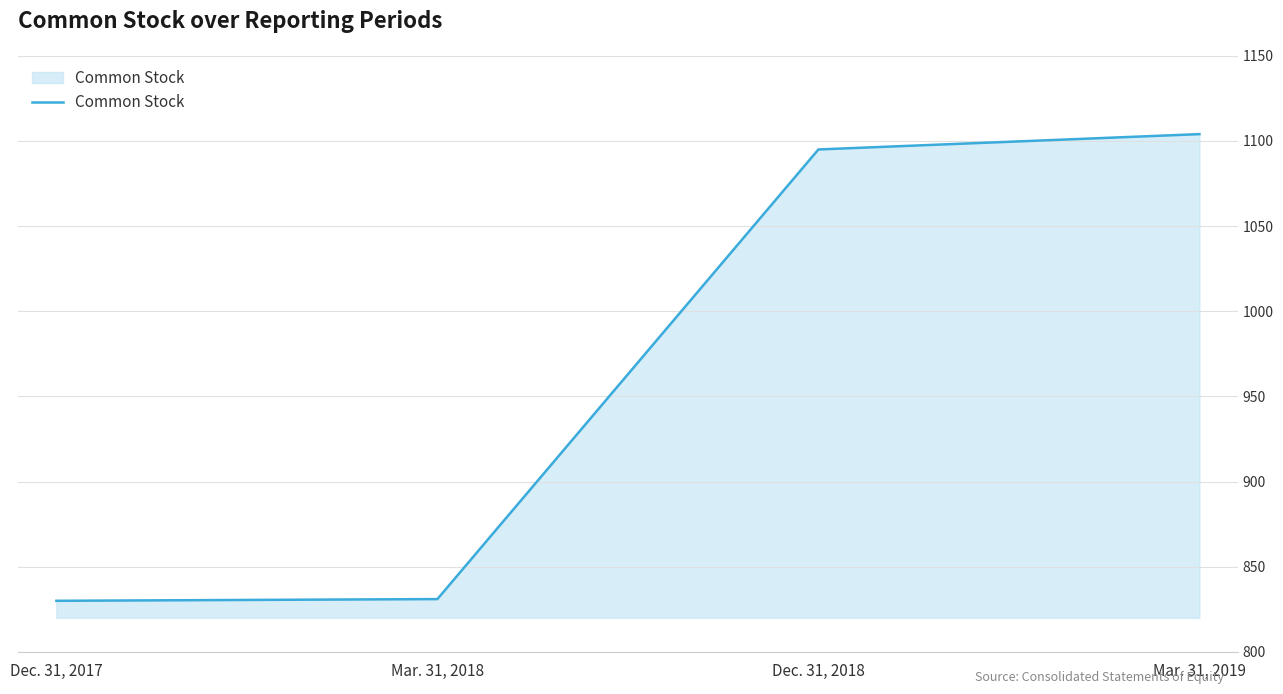

Which category has the highest value across all series?

Mar. 31, 2019